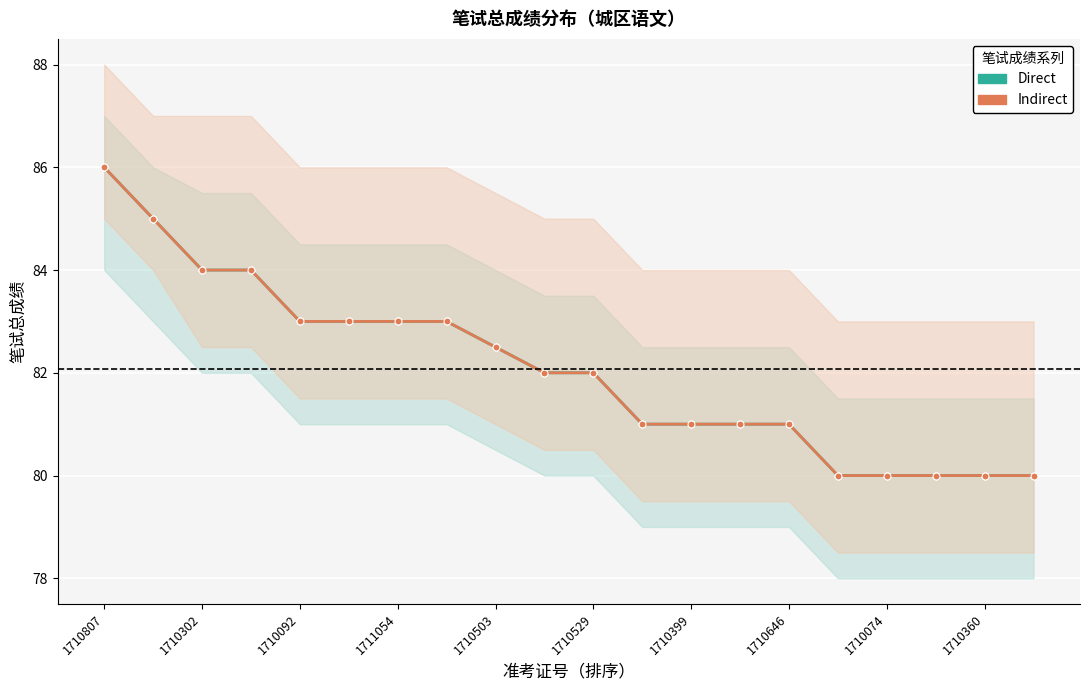

Rank the series by their maximum value, from highest to lowest.

Direct, Indirect